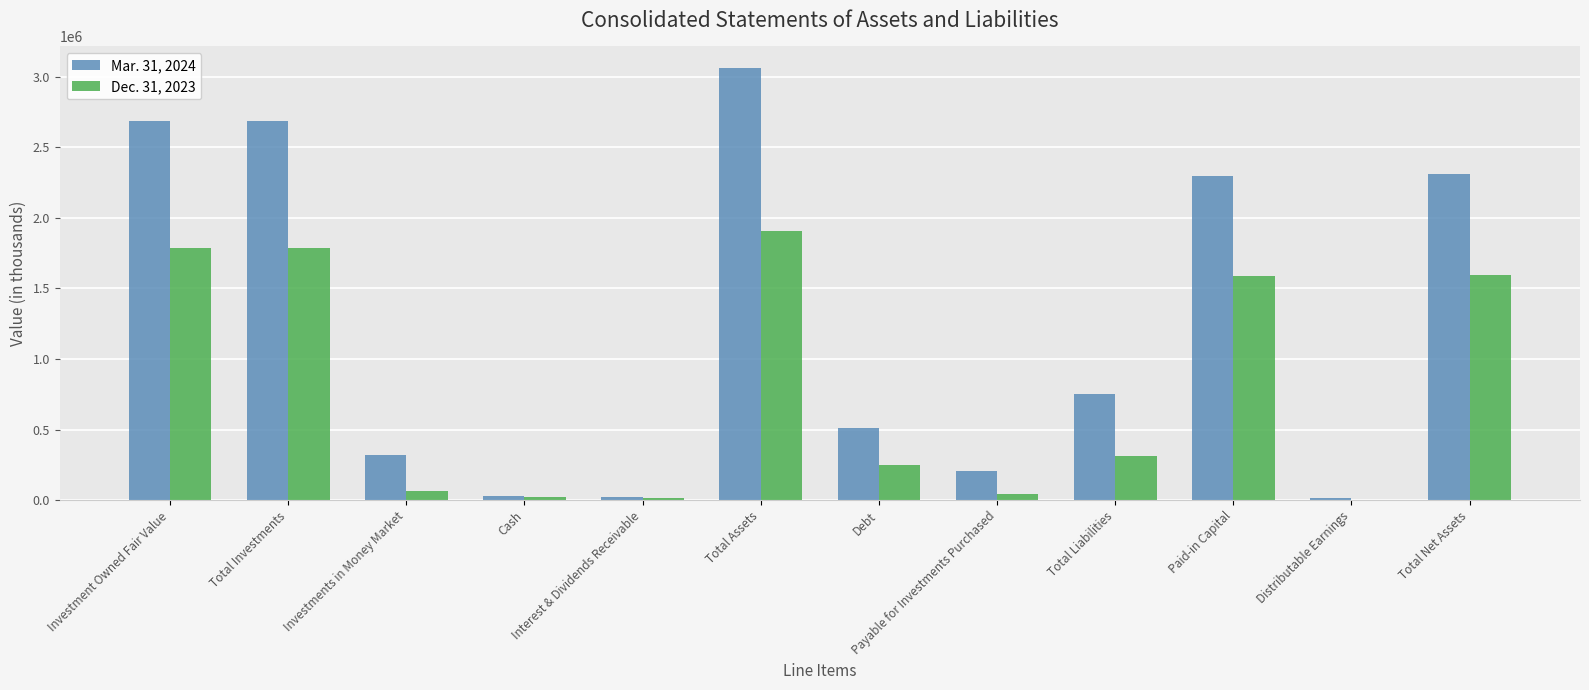

The value of Mar. 31, 2024 at Paid-in Capital is 3821206. True or false?

False